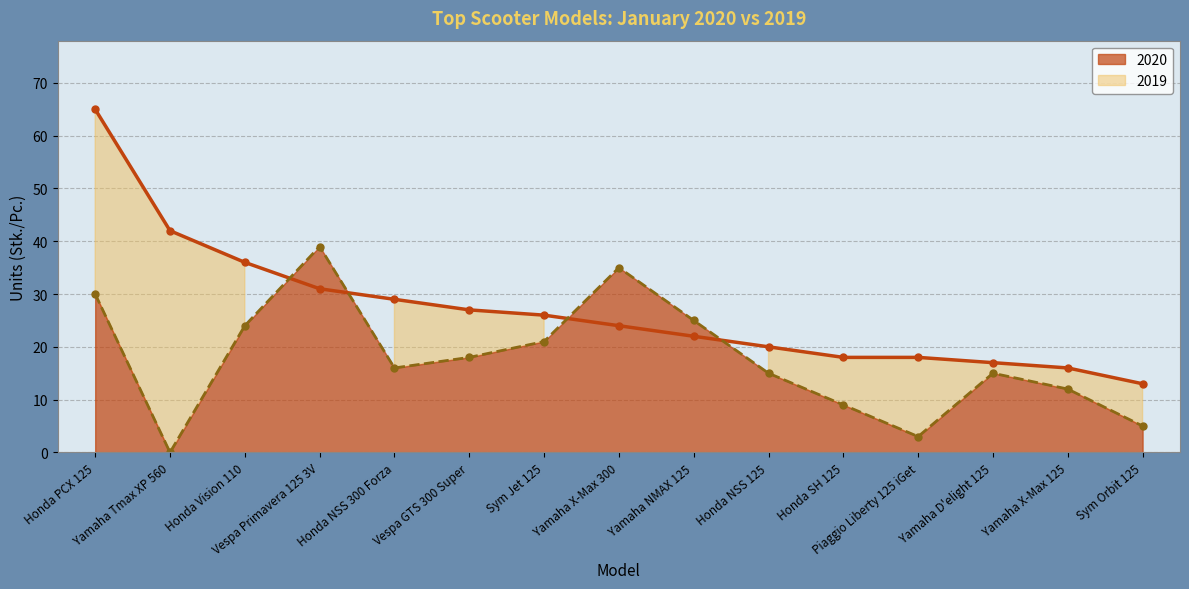

What is the difference between the 2019 values at Piaggio Liberty 125 iGet and Yamaha Tmax XP 560?

3